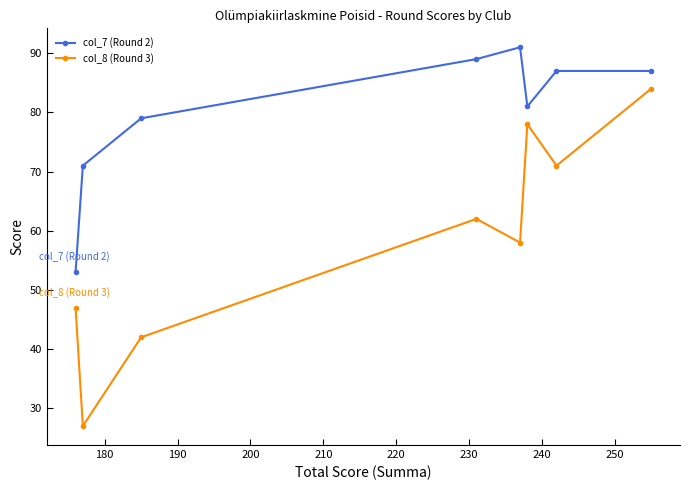

What is the greatest value displayed?

91